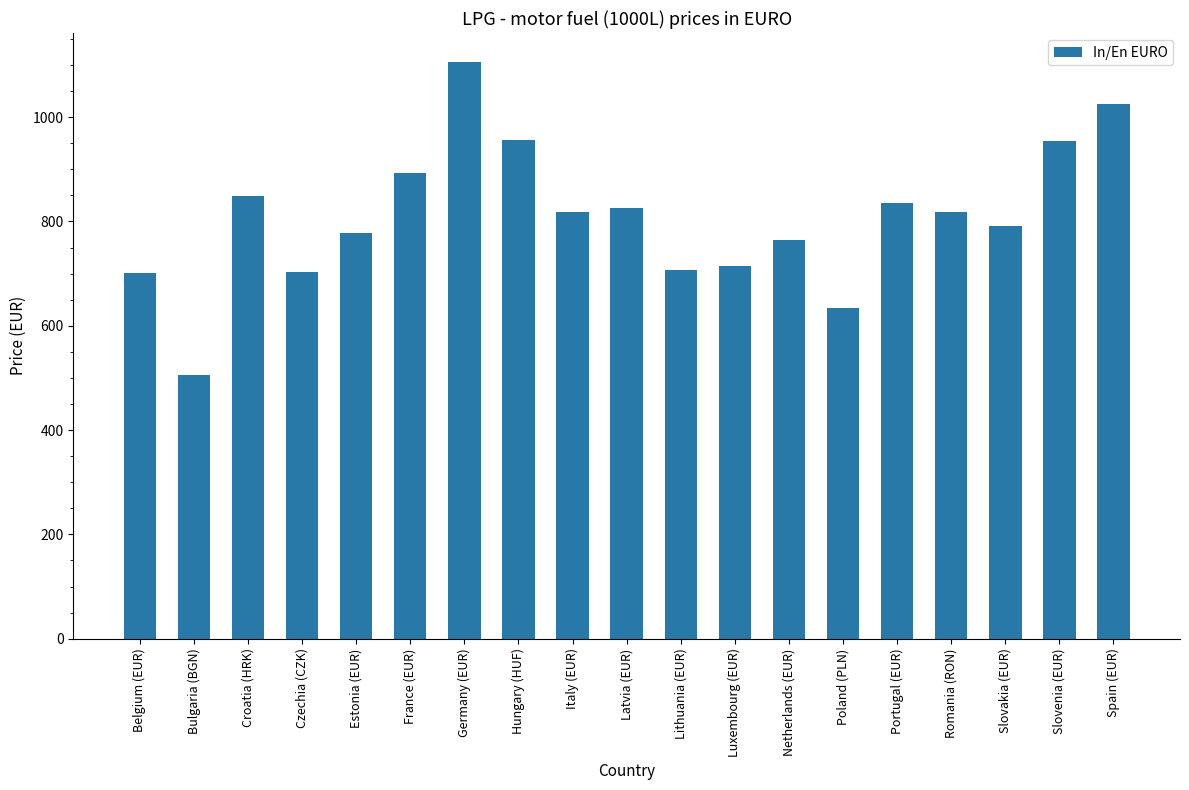

What is the ratio of the value at Italy (EUR) to the value at Belgium (EUR)?

1.2